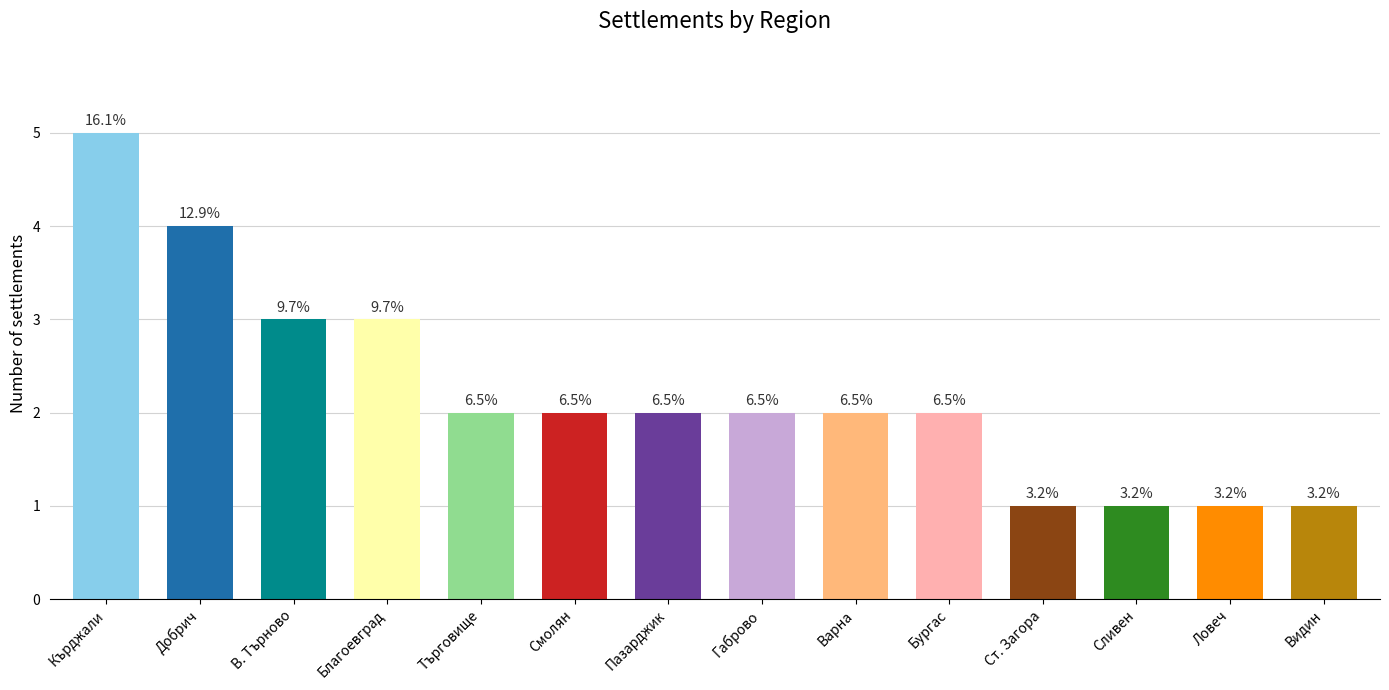

Which category has the highest value across all series?

обл. Кърджали